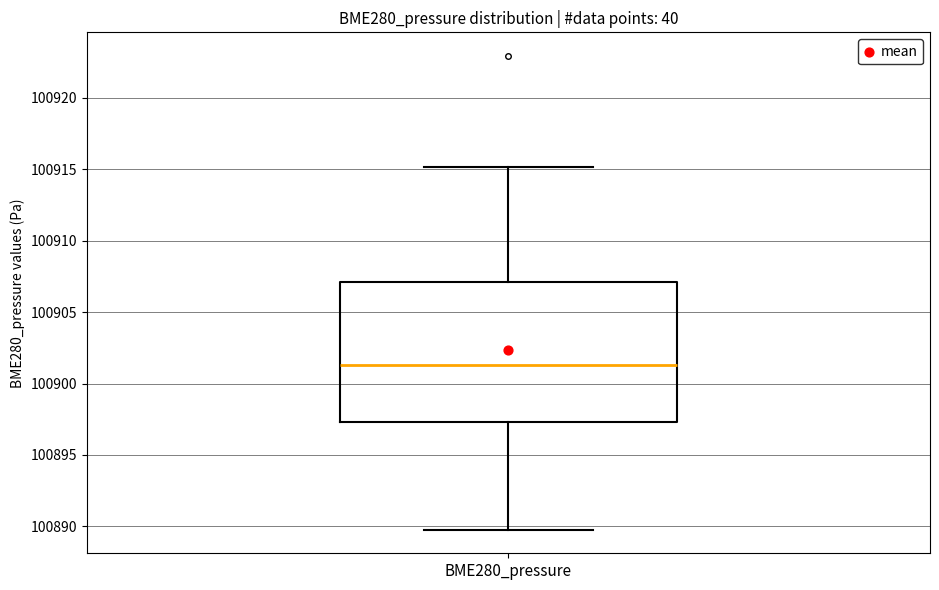

Transcribe this box plot: give where the median line is, the range the box spans, and where the two whiskers end, as read against the y-axis. The values are not printed on the chart, so give them approximately, as read against the axis.

median 100901.5, box 100897.5 to 100907.0, whiskers 100890.0 to 100915.0